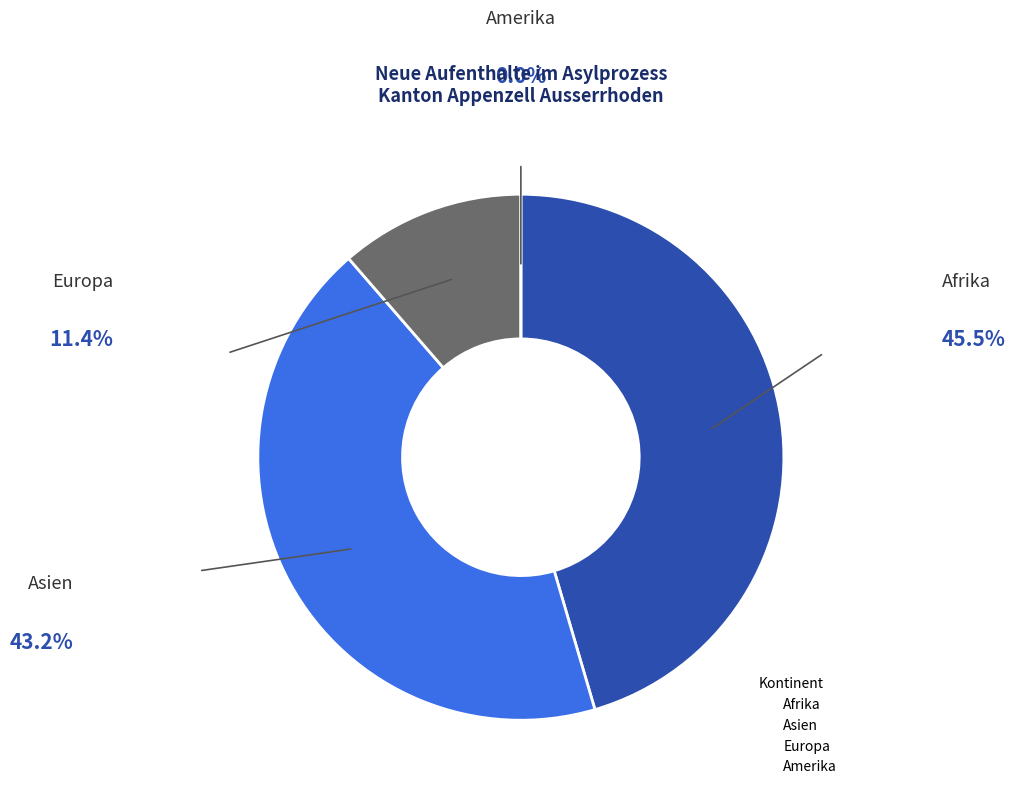

Does Afrika account for over 50% of the chart?

No